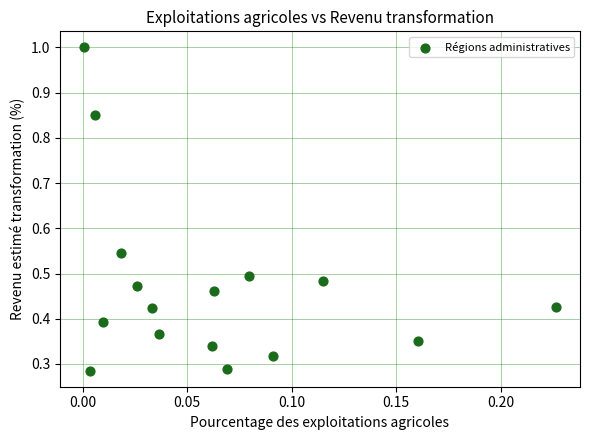

What is the range of Y values (max minus min)?

0.7